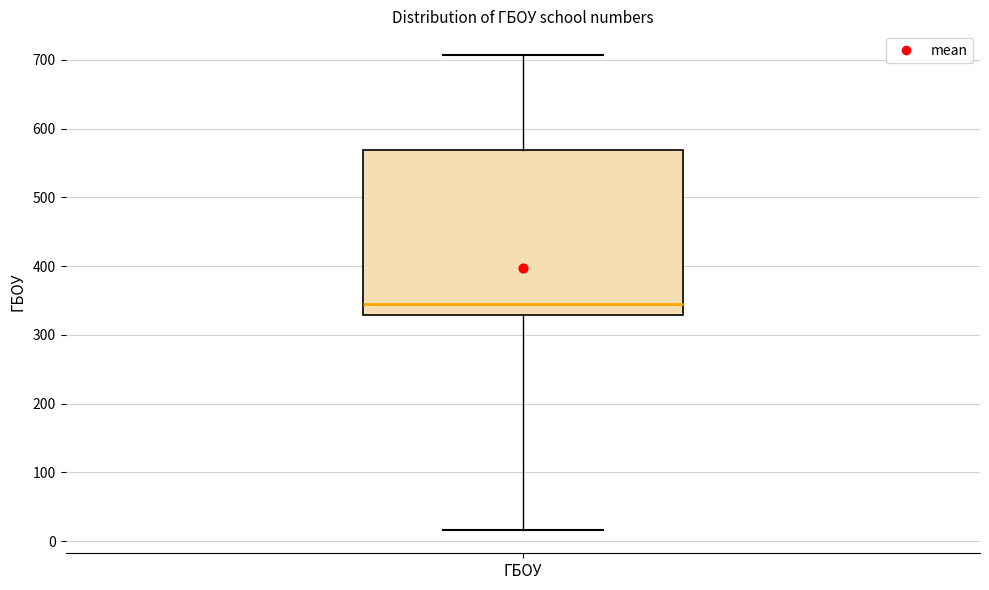

Transcribe this box plot: give where the median line is, the range the box spans, and where the two whiskers end, as read against the y-axis. The values are not printed on the chart, so give them approximately, as read against the axis.

median 340, box 330 to 570, whiskers 20 to 710